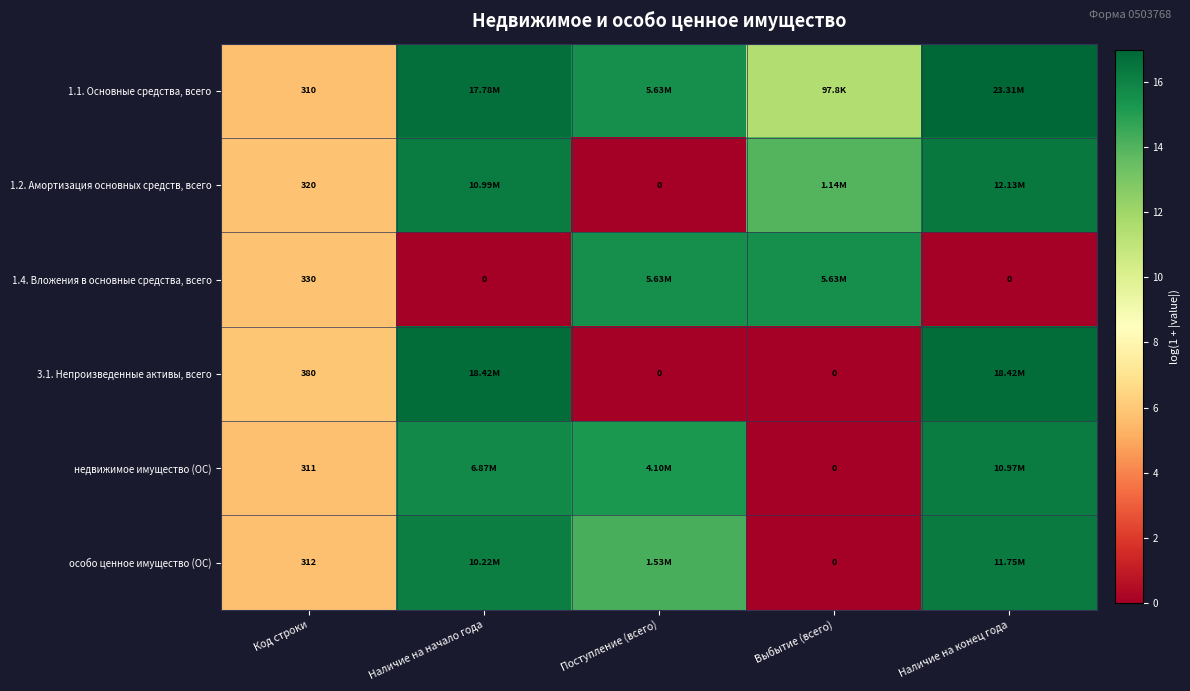

Which series has the largest total across all categories?

1.1. Основные средства, всего